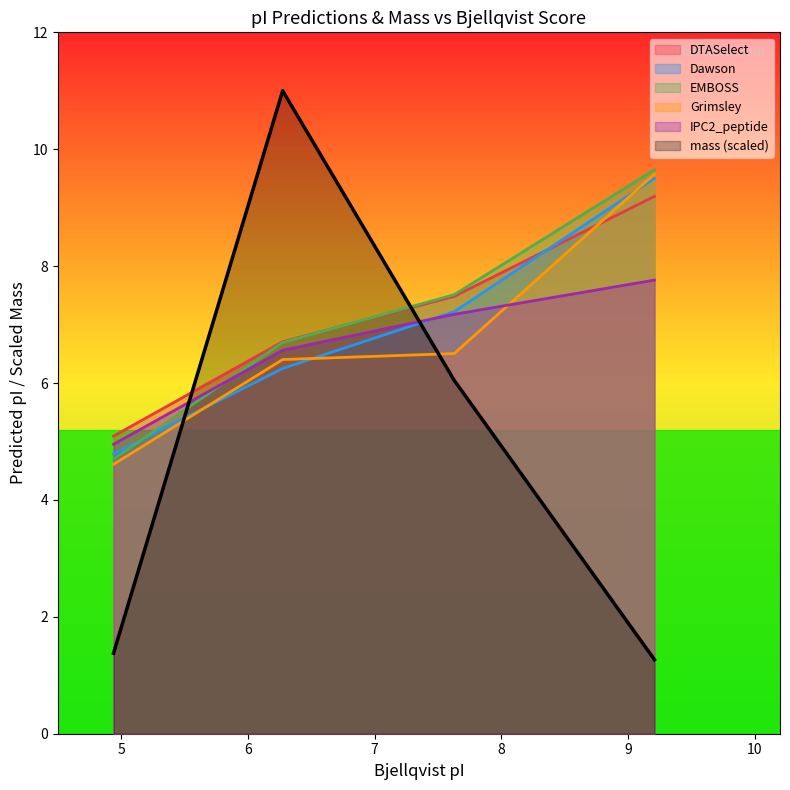

How many intersections are there between EMBOSS and mass (scaled)?

2